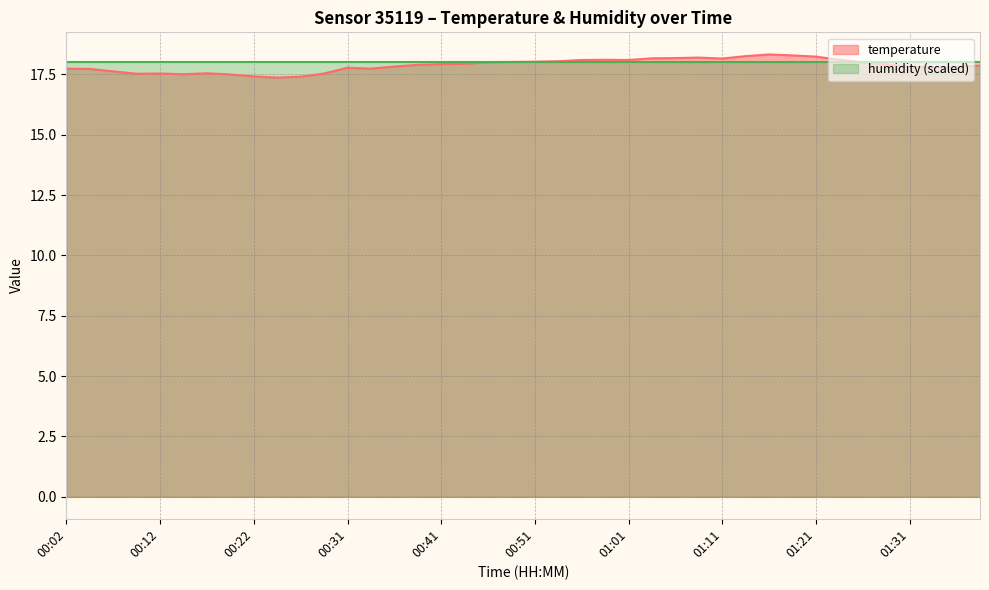

Does the chart display data point markers on the line(s)?

No